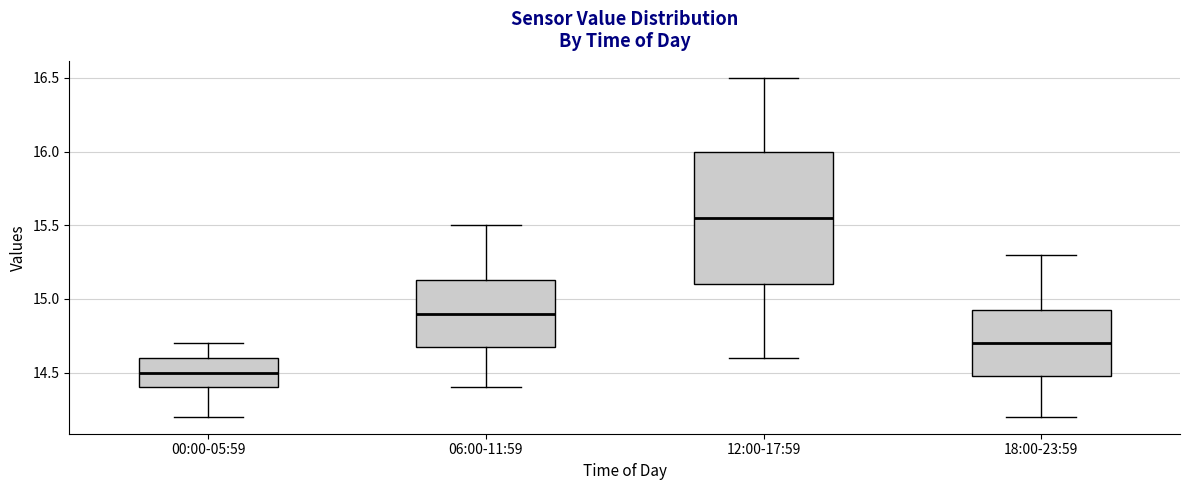

Where is the upper edge of the box for 12:00-17:59 on the y-axis? The values are not printed on the chart, so give them approximately, as read against the axis.

16.00